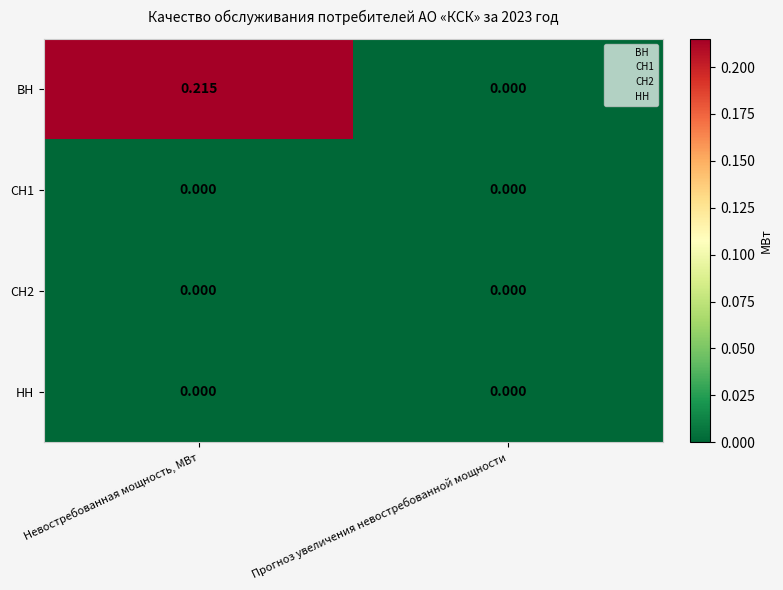

Which category has the highest value across all series?

Невостребованная мощность, МВт